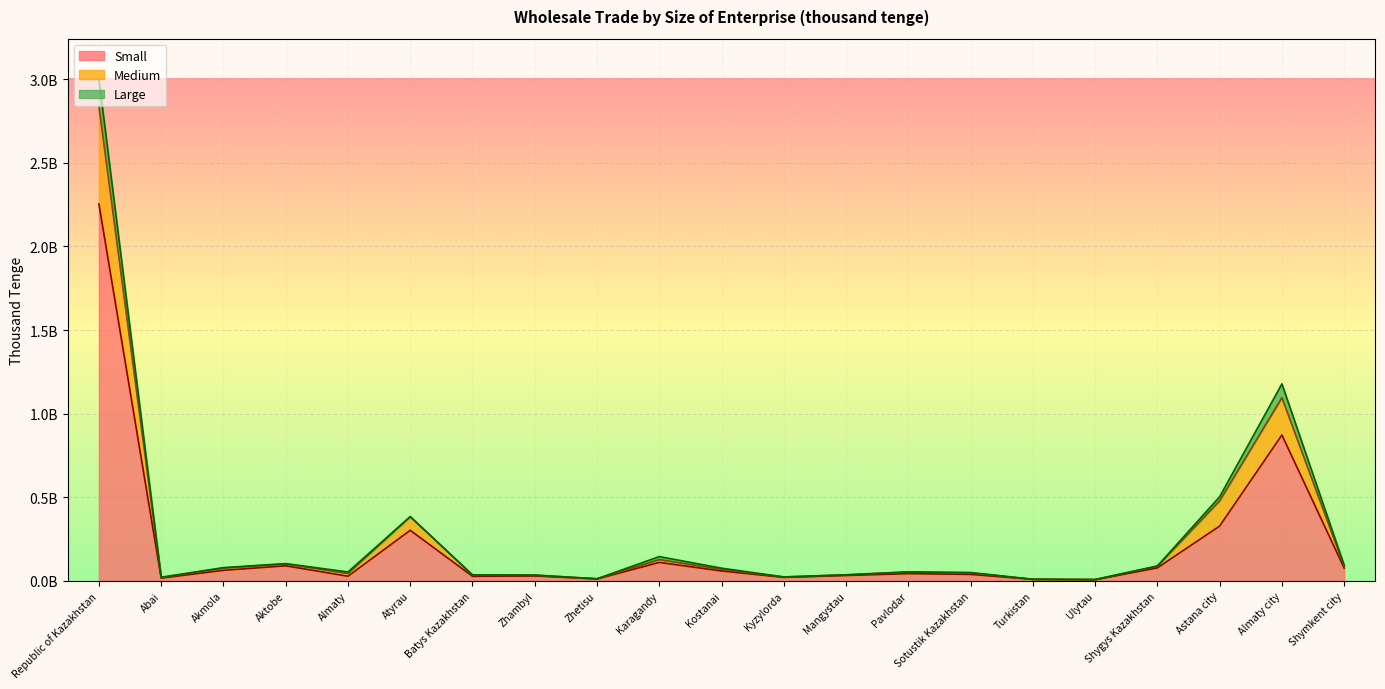

Does the chart display data point markers on the line(s)?

No